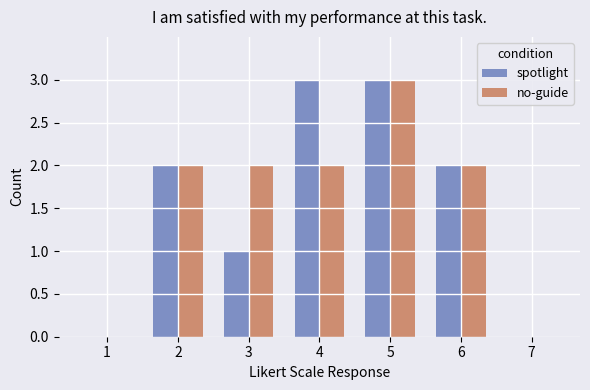

The no-guide series shows 2 at 3. True or false?

True